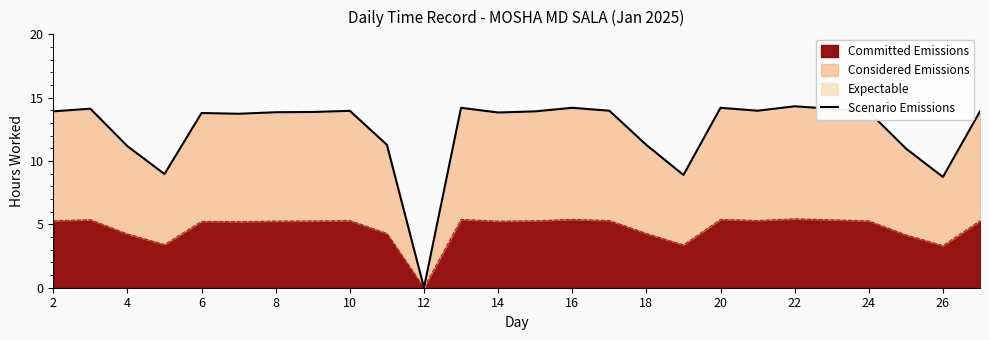

Reading right to left, transcribe all the data shown in this chart.

13.9	8.7	11.0	13.9	14.1	14.3	14.0	14.2	8.9	11.3	14.0	14.2	13.9	13.8	14.2	0.0	11.3	14.0	13.9	13.8	13.7	13.8	9.0	11.2	14.1	13.9